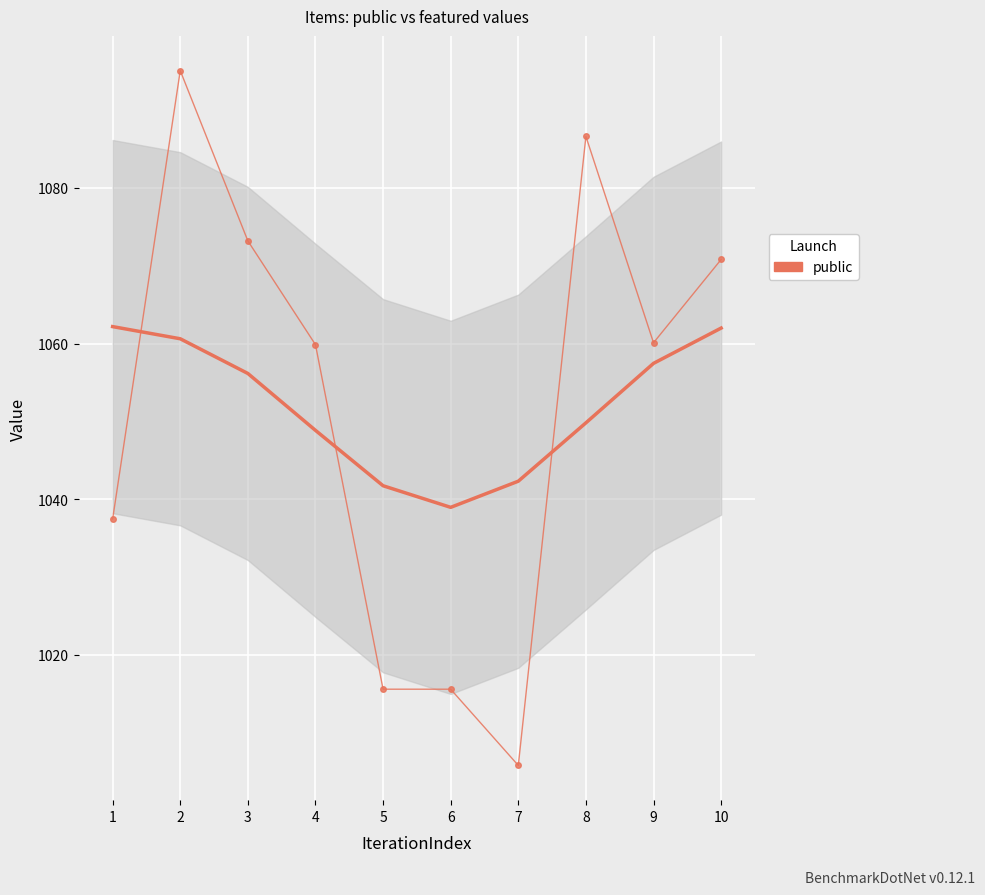

Is it true that the value at 1 is 1037.5?

True